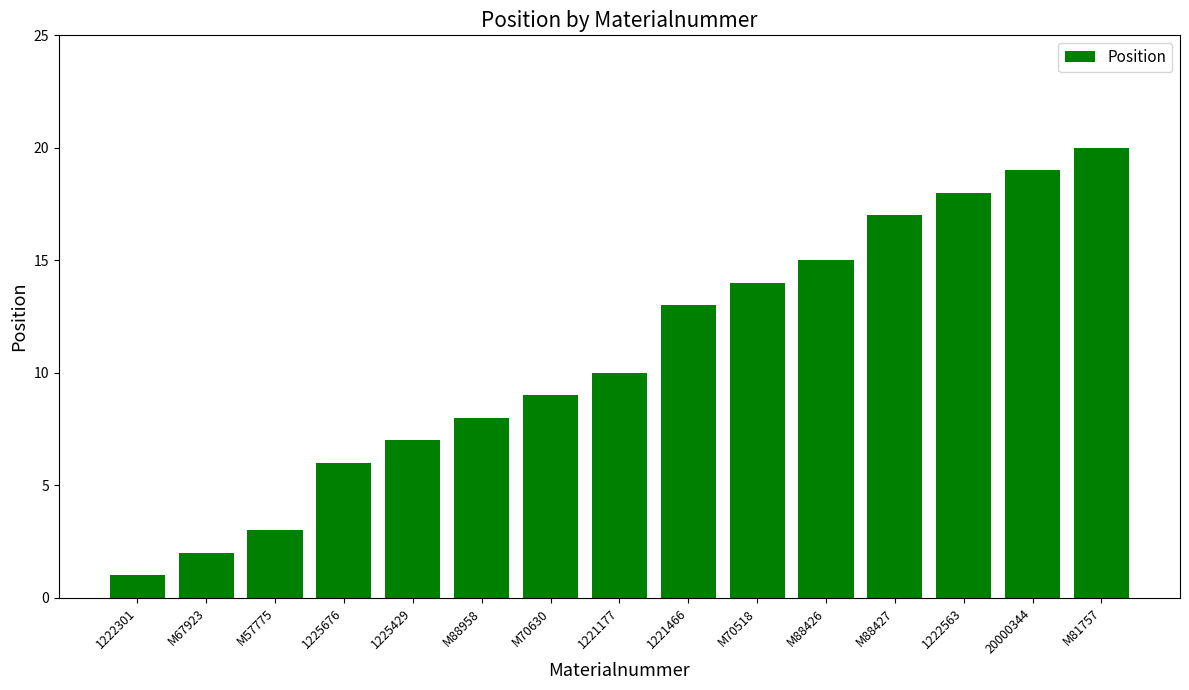

Does the chart contain stacked bars?

No